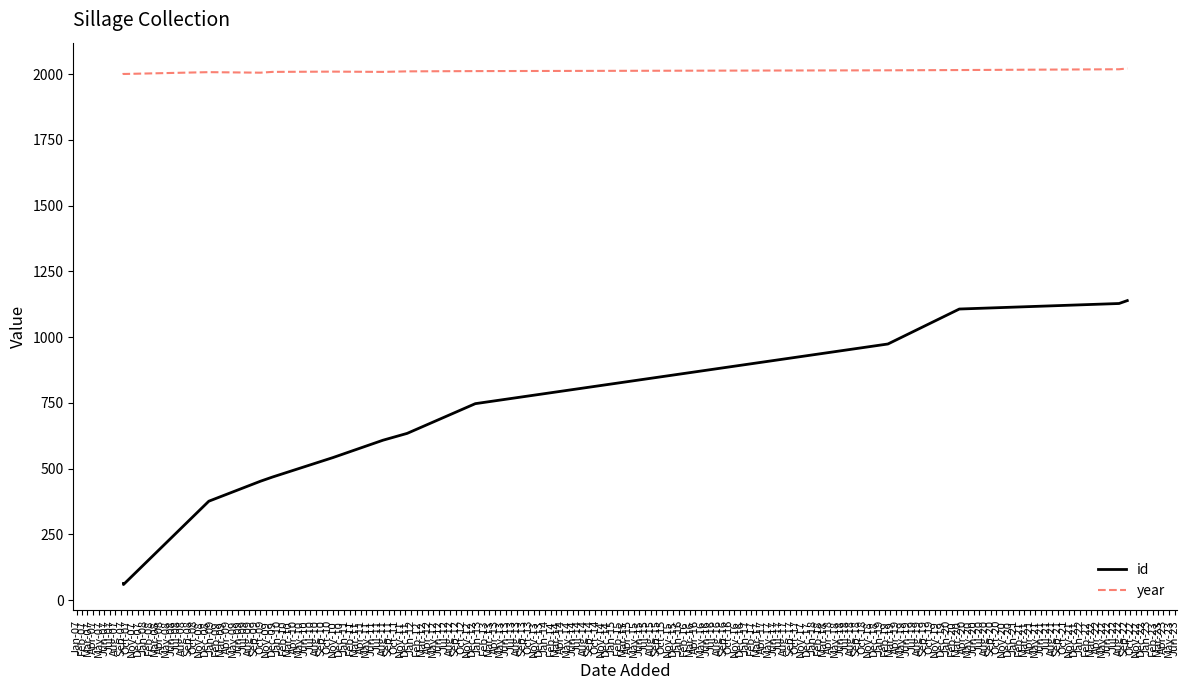

Between Jun-07 and Oct-07, which series saw the biggest shift?

id